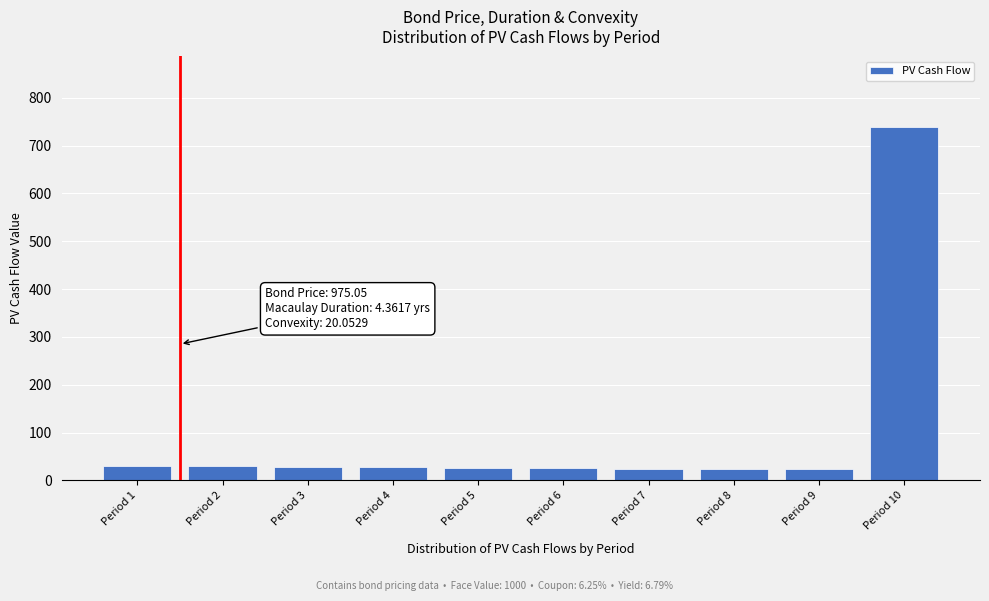

What is the difference between the maximum and minimum values?

715.2